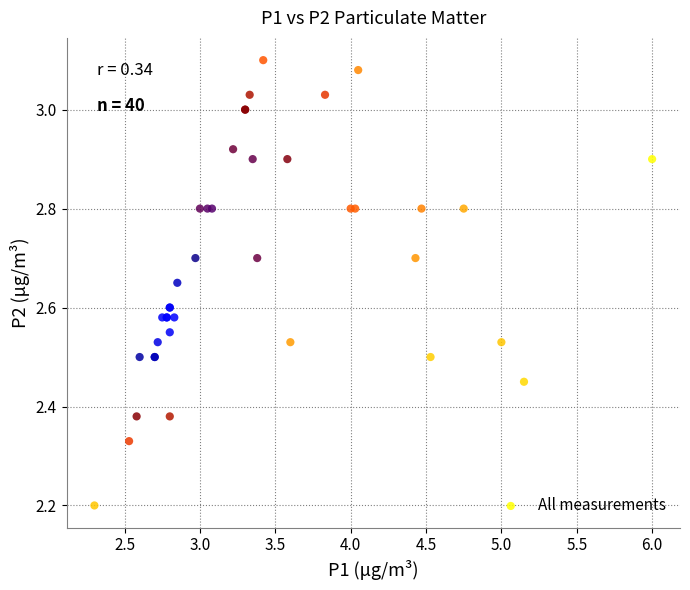

What Y value in the scatter plot is closest to 2?

2.2